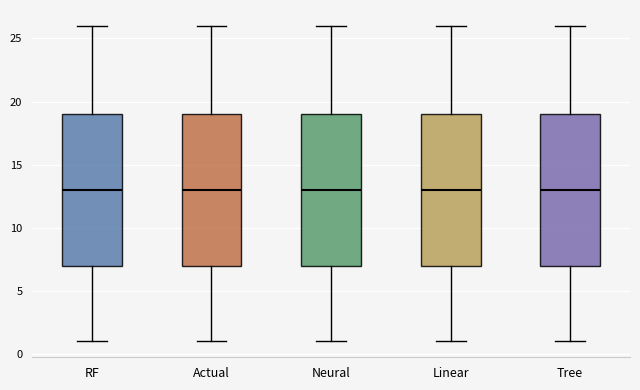

Reading left to right, transcribe this box plot: for each box, give where its median line is, the range the box spans, and where its two whiskers end, as read against the y-axis. The values are not printed on the chart, so give them approximately, as read against the axis.

RF: median 13, box 7 to 19, whiskers 1 to 26
Actual: median 13, box 7 to 19, whiskers 1 to 26
Neural: median 13, box 7 to 19, whiskers 1 to 26
Linear: median 13, box 7 to 19, whiskers 1 to 26
Tree: median 13, box 7 to 19, whiskers 1 to 26